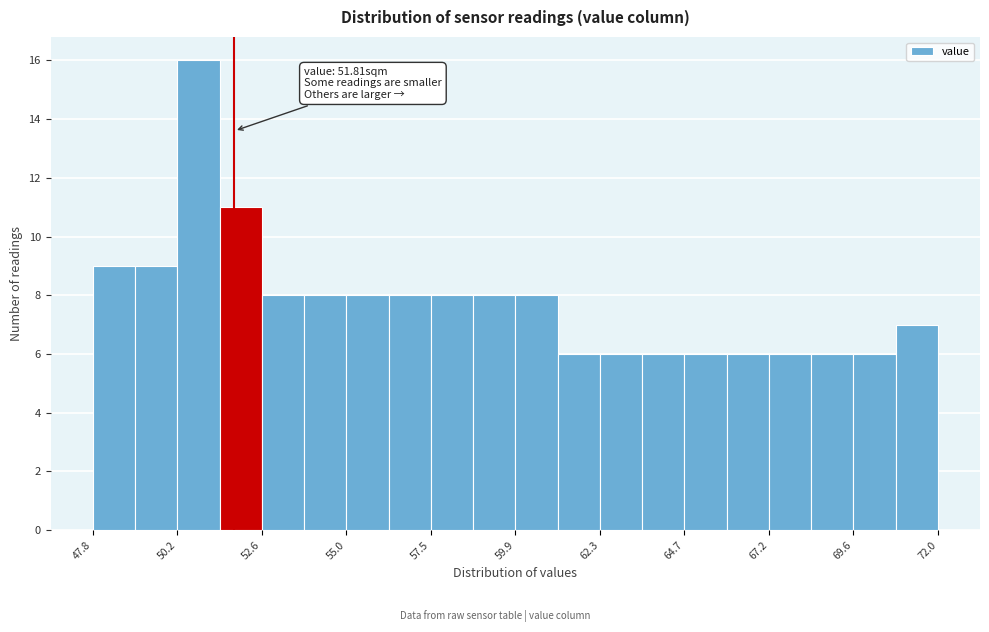

Read against the x-axis, roughly where is the centre of the tallest bar?

51.0